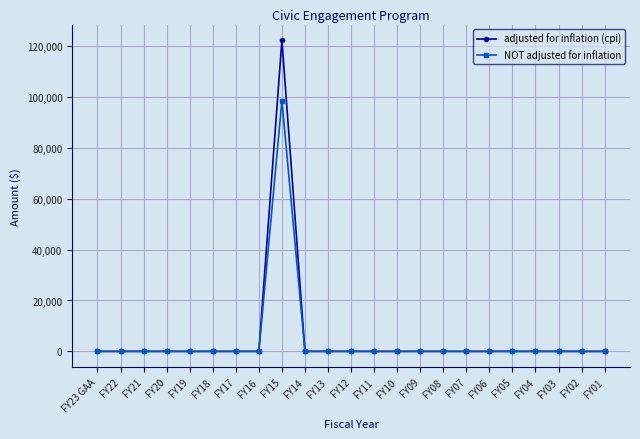

The value of NOT adjusted for inflation at FY02 is -51745. True or false?

False